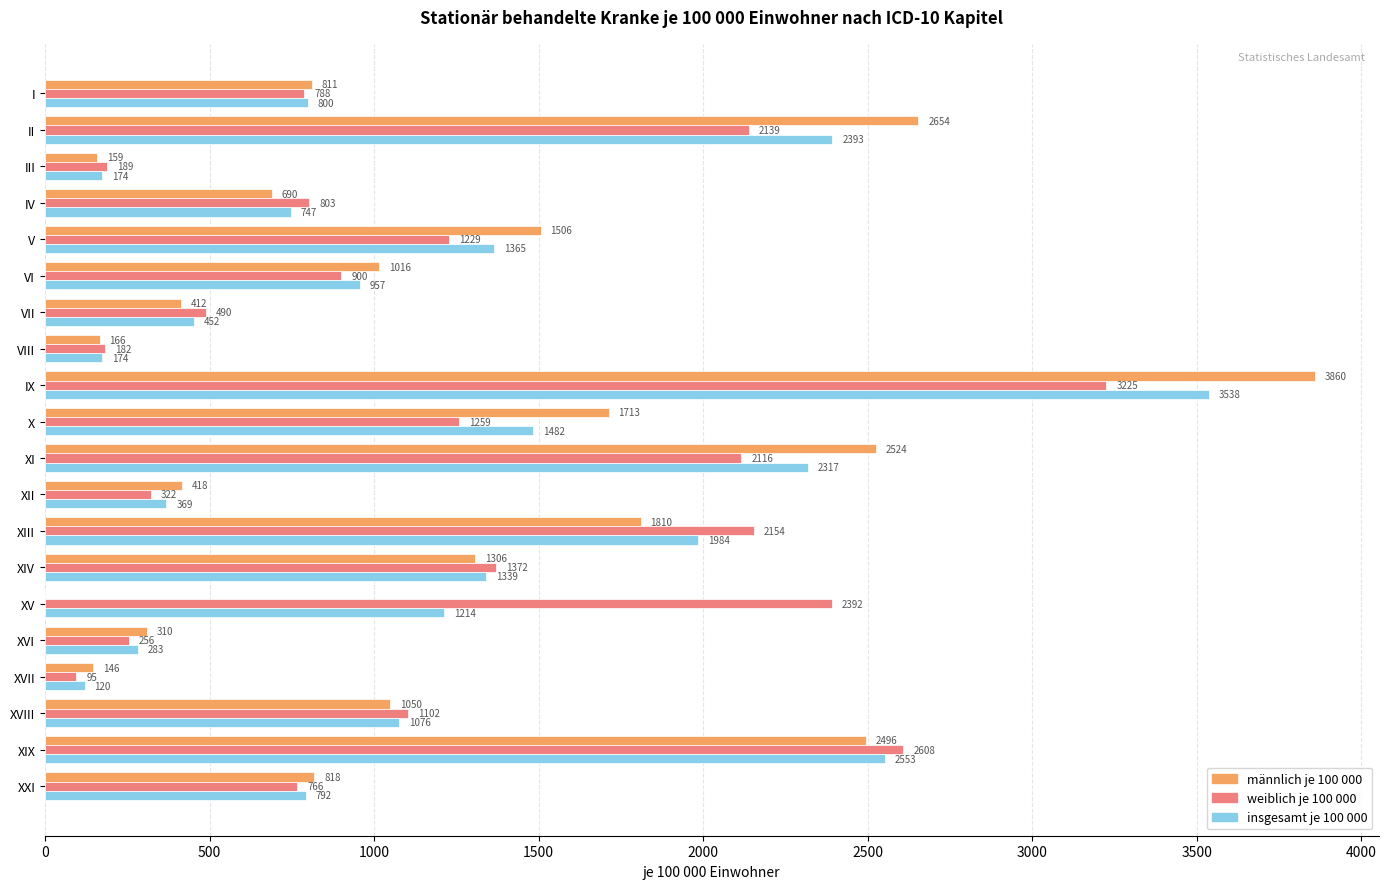

Where is männlich je 100 000 nearest to the value 1929?

XIII